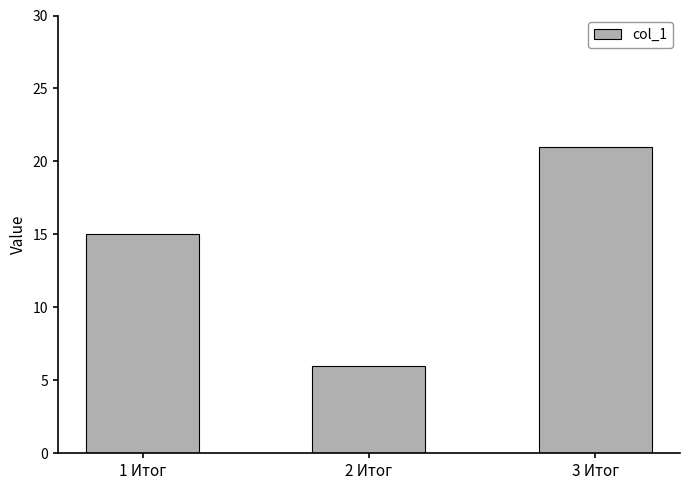

What is the ratio of the value at 3 Итог to the value at 1 Итог?

1.4